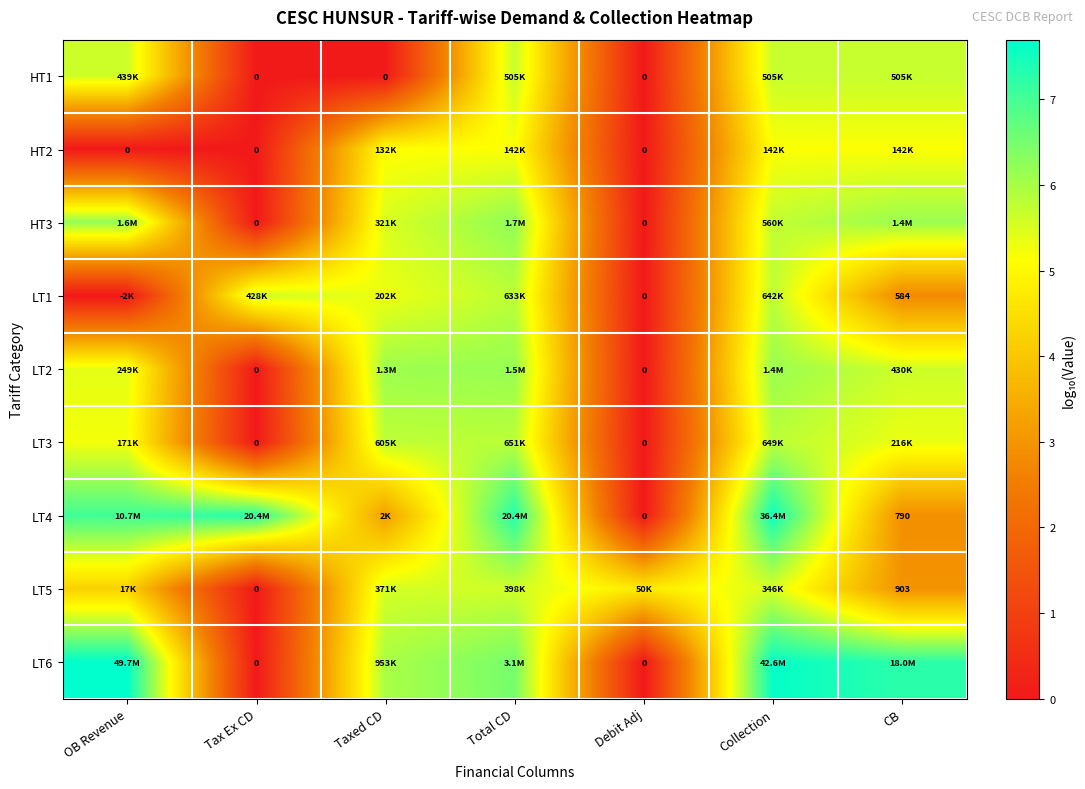

At which category is the sum across all series the highest?

Collection